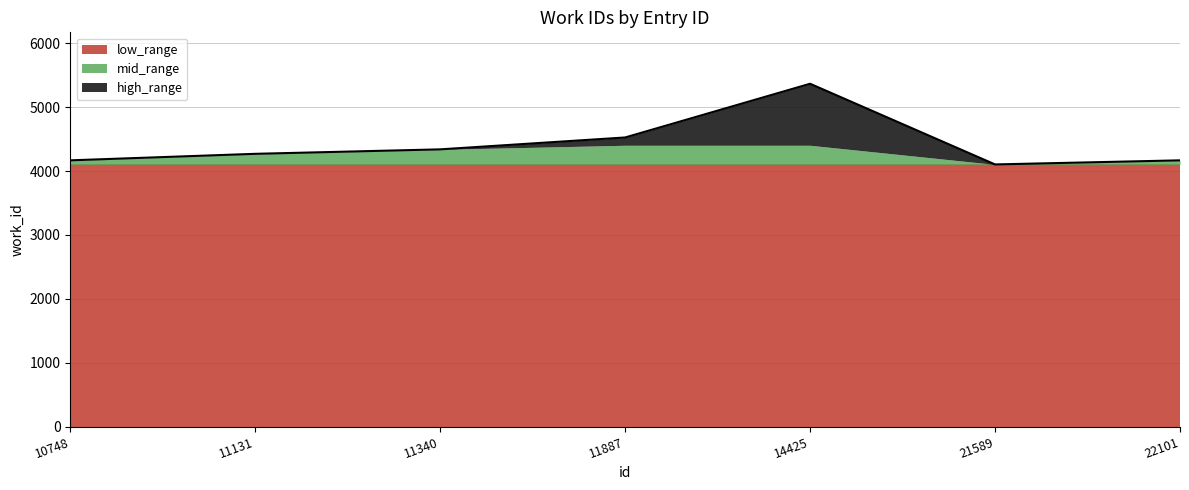

List the labels in order of value, largest first.

14425, 11887, 11340, 11131, 10748, 22101, 21589